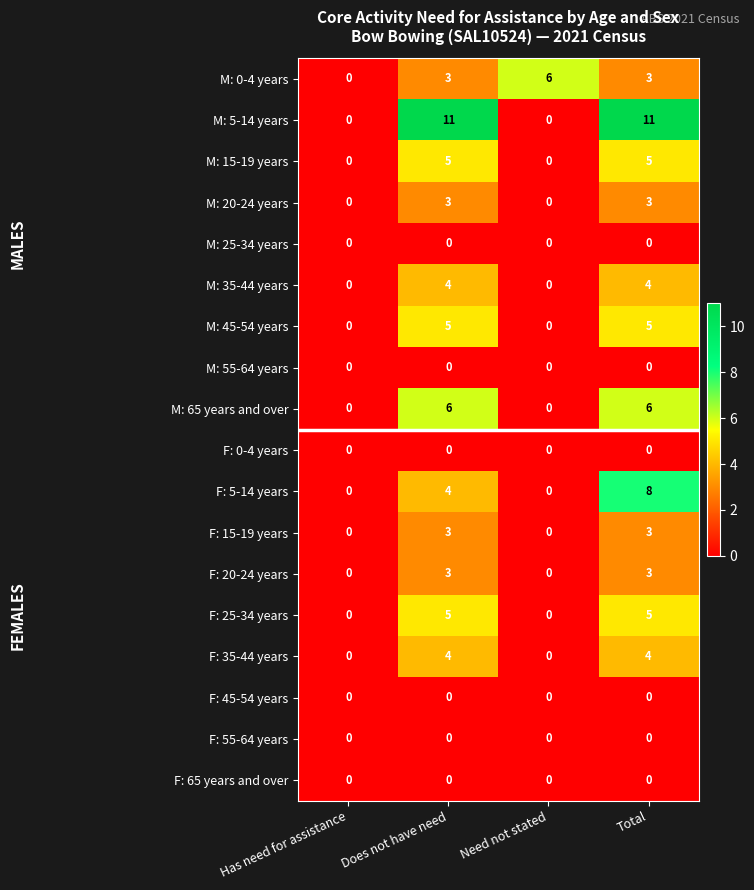

What is the total value across all series at Does not have need?

56